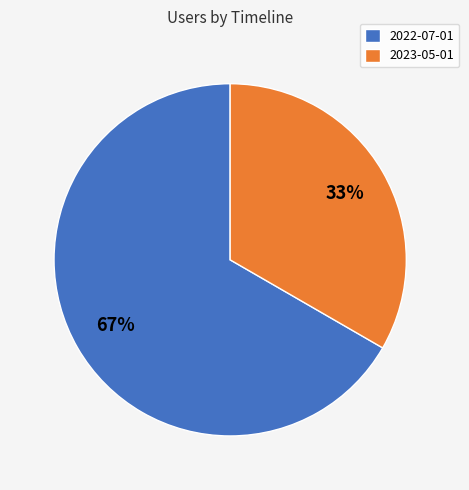

Is the sum of 2022-07-01 and 2023-05-01 greater than half?

Yes